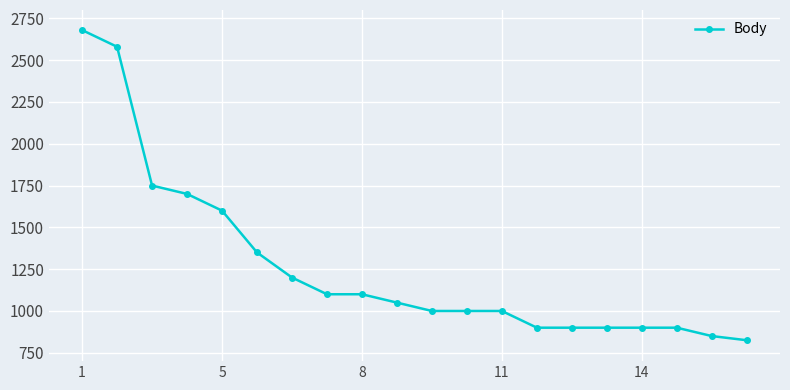

What is the difference between the maximum and minimum values?

1855